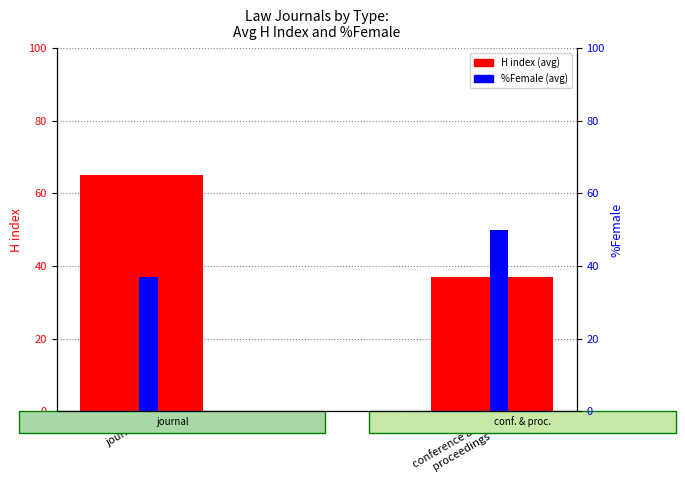

What is the difference between the H index (avg) values at conference and
proceedings and journal?

28